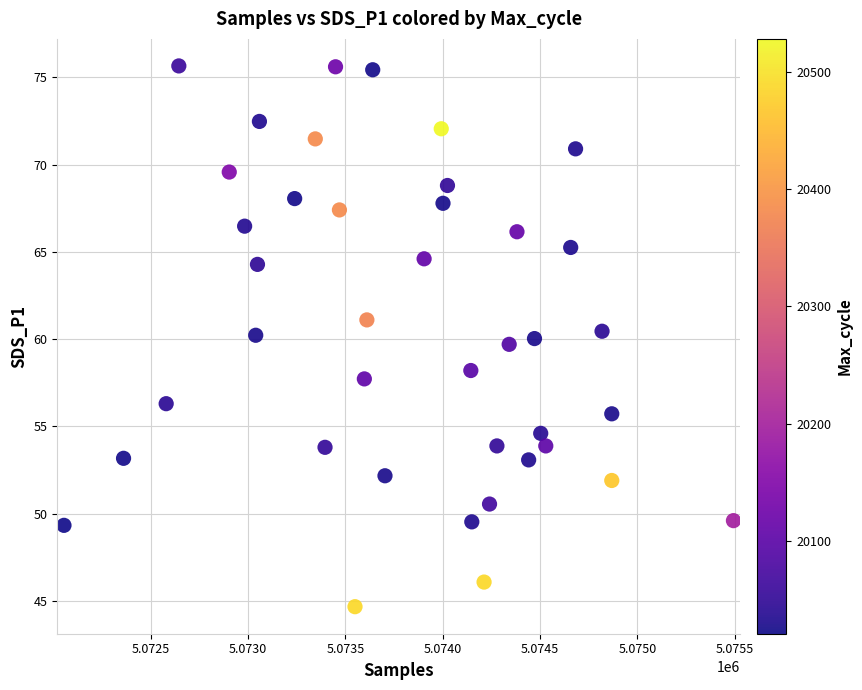

What is the range of Y values (max minus min)?

31.0